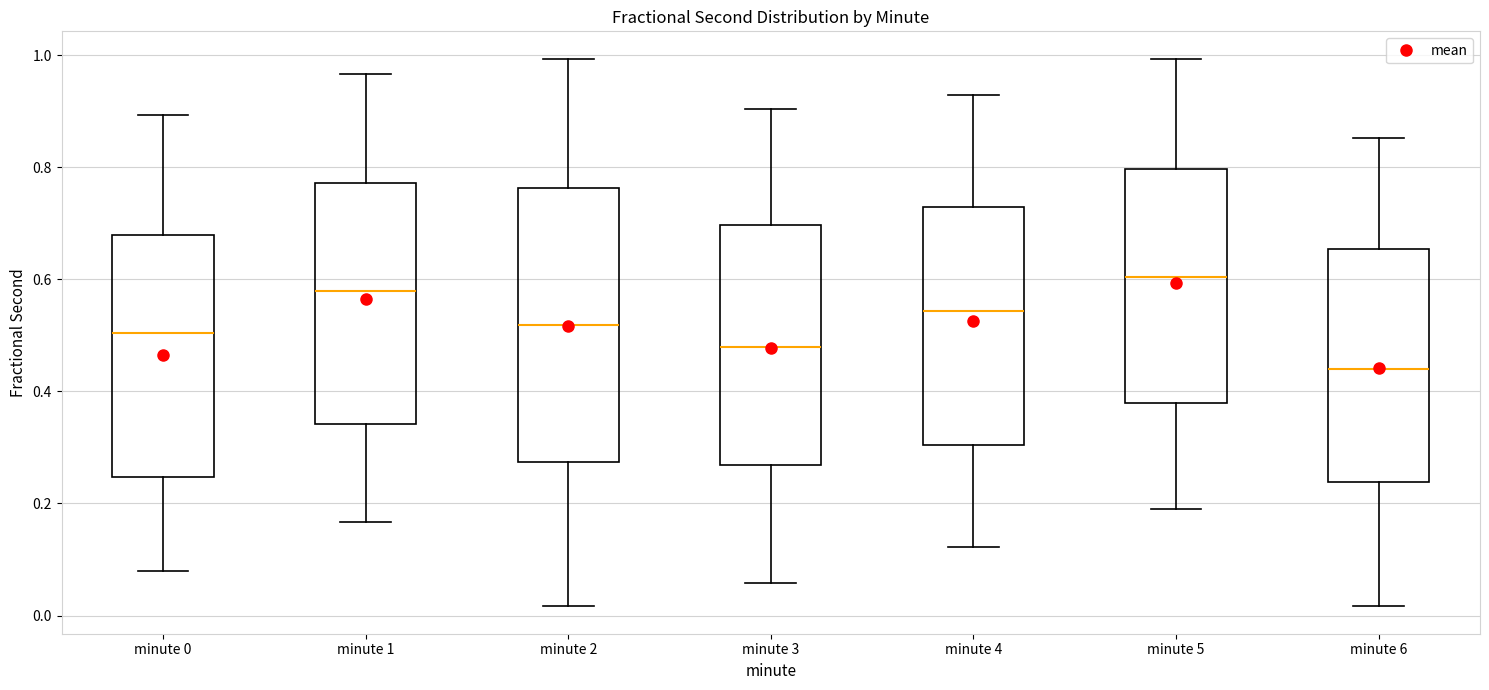

Which box has the lowest median line?

minute 6